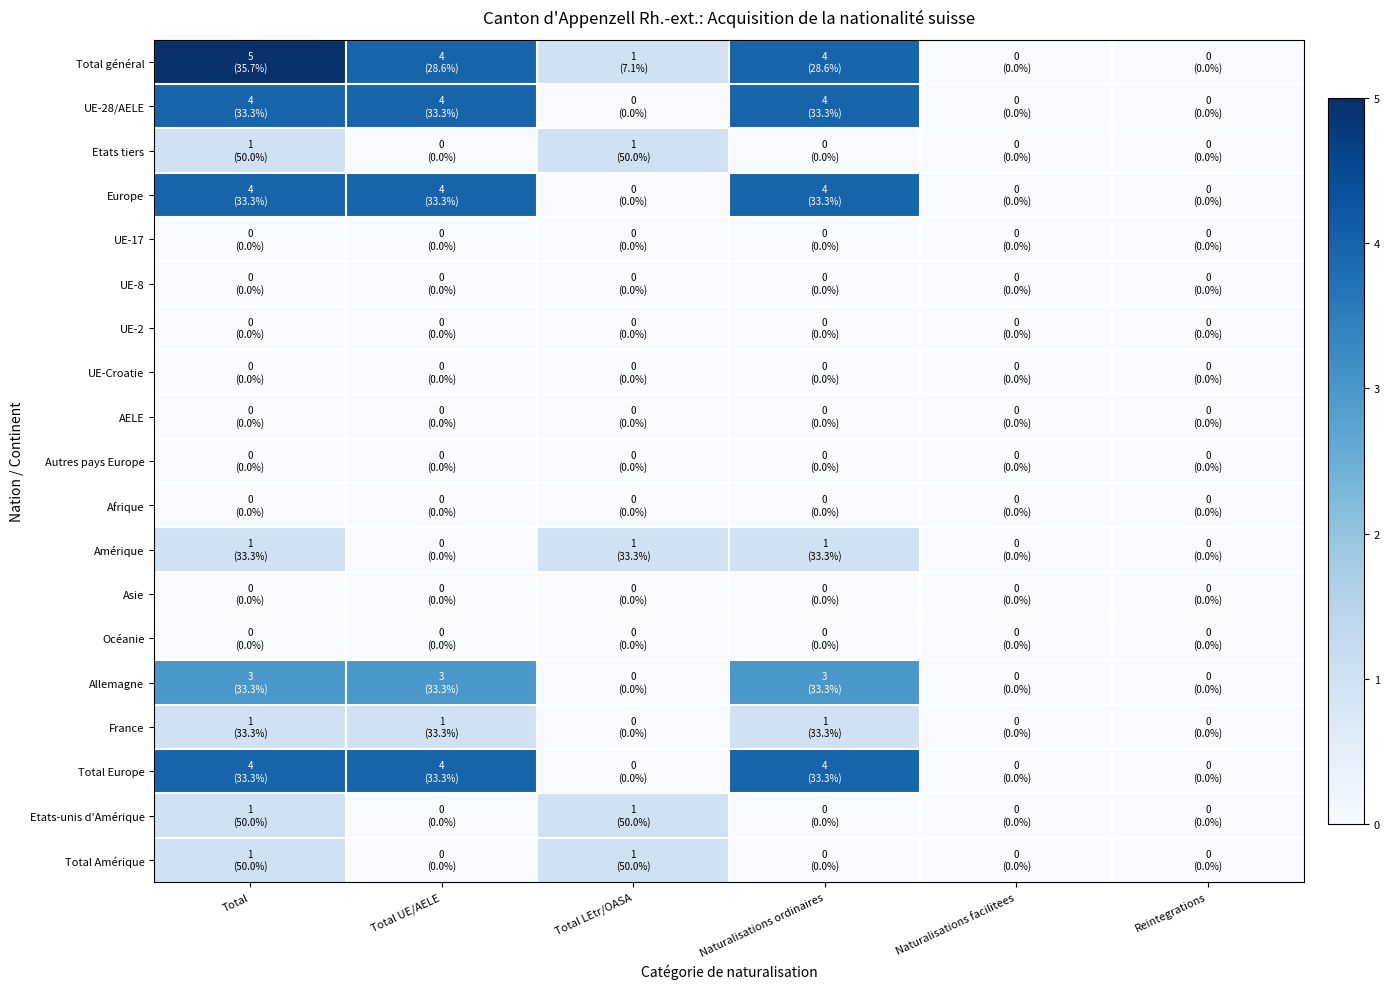

Reading left to right, extract all data points from this chart.

Total général: Total=5	Total UE/AELE=4	Total LEtr/OASA=1	Naturalisations ordinaires=4	Naturalisations facilitees=0	Reintegrations=0
UE-28/AELE: Total=4	Total UE/AELE=4	Total LEtr/OASA=0	Naturalisations ordinaires=4	Naturalisations facilitees=0	Reintegrations=0
Etats tiers: Total=1	Total UE/AELE=0	Total LEtr/OASA=1	Naturalisations ordinaires=0	Naturalisations facilitees=0	Reintegrations=0
Europe: Total=4	Total UE/AELE=4	Total LEtr/OASA=0	Naturalisations ordinaires=4	Naturalisations facilitees=0	Reintegrations=0
UE-17: Total=0	Total UE/AELE=0	Total LEtr/OASA=0	Naturalisations ordinaires=0	Naturalisations facilitees=0	Reintegrations=0
UE-8: Total=0	Total UE/AELE=0	Total LEtr/OASA=0	Naturalisations ordinaires=0	Naturalisations facilitees=0	Reintegrations=0
UE-2: Total=0	Total UE/AELE=0	Total LEtr/OASA=0	Naturalisations ordinaires=0	Naturalisations facilitees=0	Reintegrations=0
UE-Croatie: Total=0	Total UE/AELE=0	Total LEtr/OASA=0	Naturalisations ordinaires=0	Naturalisations facilitees=0	Reintegrations=0
AELE: Total=0	Total UE/AELE=0	Total LEtr/OASA=0	Naturalisations ordinaires=0	Naturalisations facilitees=0	Reintegrations=0
Autres pays Europe: Total=0	Total UE/AELE=0	Total LEtr/OASA=0	Naturalisations ordinaires=0	Naturalisations facilitees=0	Reintegrations=0
Afrique: Total=0	Total UE/AELE=0	Total LEtr/OASA=0	Naturalisations ordinaires=0	Naturalisations facilitees=0	Reintegrations=0
Amérique: Total=1	Total UE/AELE=0	Total LEtr/OASA=1	Naturalisations ordinaires=1	Naturalisations facilitees=0	Reintegrations=0
Asie: Total=0	Total UE/AELE=0	Total LEtr/OASA=0	Naturalisations ordinaires=0	Naturalisations facilitees=0	Reintegrations=0
Océanie: Total=0	Total UE/AELE=0	Total LEtr/OASA=0	Naturalisations ordinaires=0	Naturalisations facilitees=0	Reintegrations=0
Allemagne: Total=3	Total UE/AELE=3	Total LEtr/OASA=0	Naturalisations ordinaires=3	Naturalisations facilitees=0	Reintegrations=0
France: Total=1	Total UE/AELE=1	Total LEtr/OASA=0	Naturalisations ordinaires=1	Naturalisations facilitees=0	Reintegrations=0
Total Europe: Total=4	Total UE/AELE=4	Total LEtr/OASA=0	Naturalisations ordinaires=4	Naturalisations facilitees=0	Reintegrations=0
Etats-unis d'Amérique: Total=1	Total UE/AELE=0	Total LEtr/OASA=1	Naturalisations ordinaires=0	Naturalisations facilitees=0	Reintegrations=0
Total Amérique: Total=1	Total UE/AELE=0	Total LEtr/OASA=1	Naturalisations ordinaires=0	Naturalisations facilitees=0	Reintegrations=0